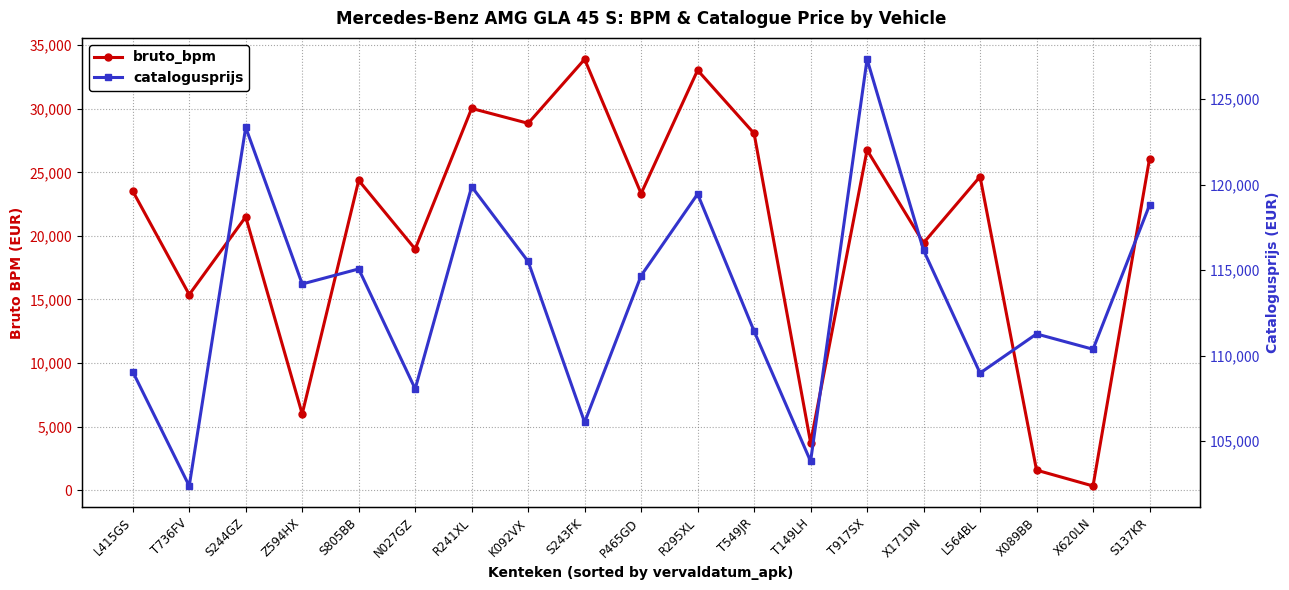

What is the minimum value for bruto_bpm?

323